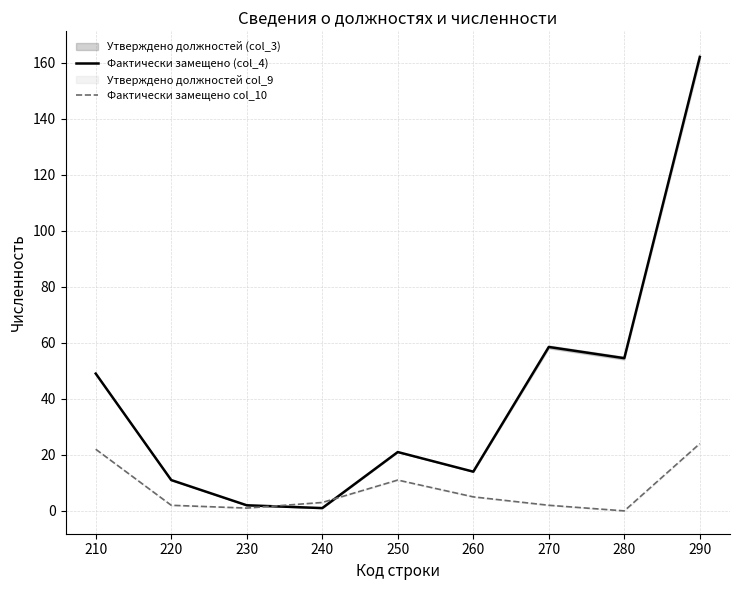

At 260, list the series in order from largest to smallest.

Фактически замещено (col_4), Фактически замещено col_10